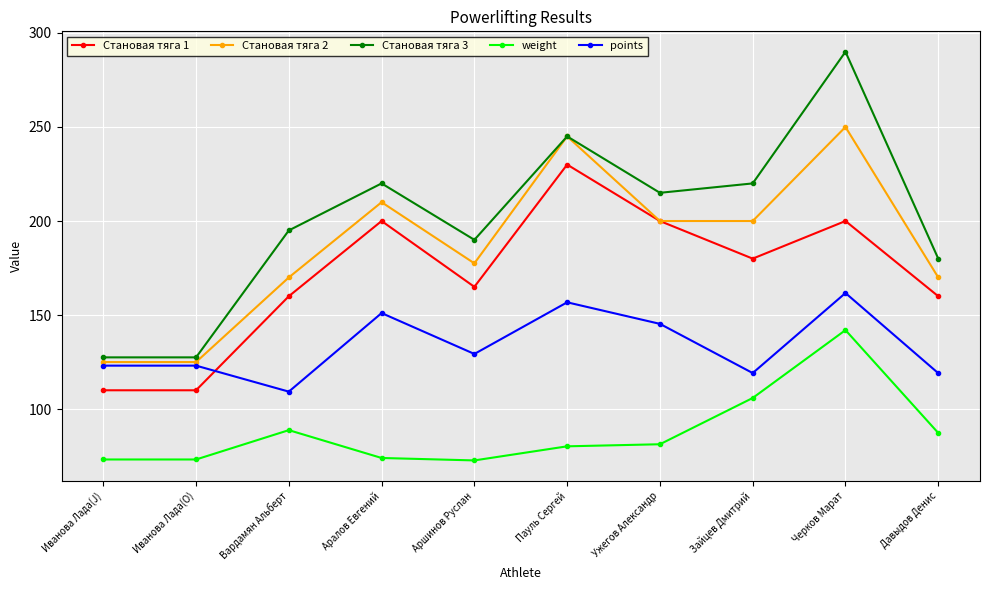

What position from the left is Черков Марат?

9